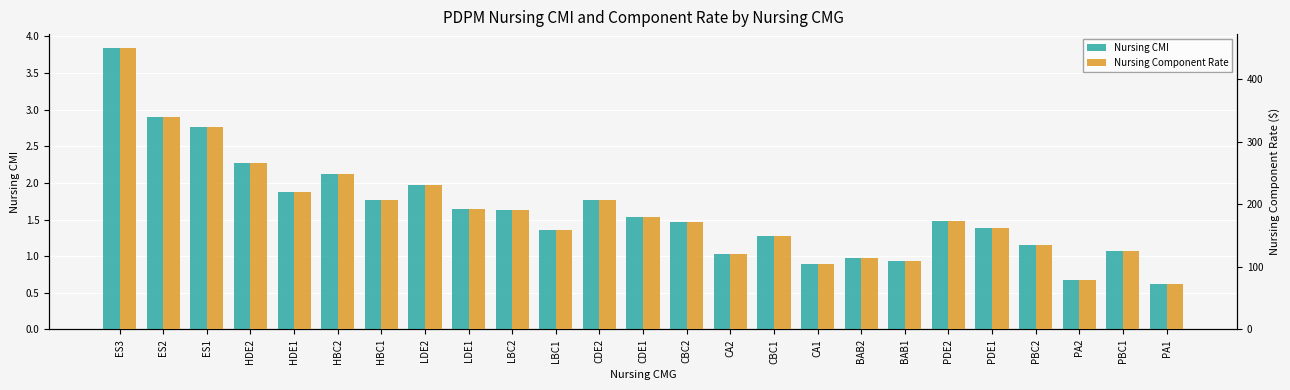

Is the value of Nursing CMI at CA2 greater than the value of Nursing Component Rate at CBC1?

No